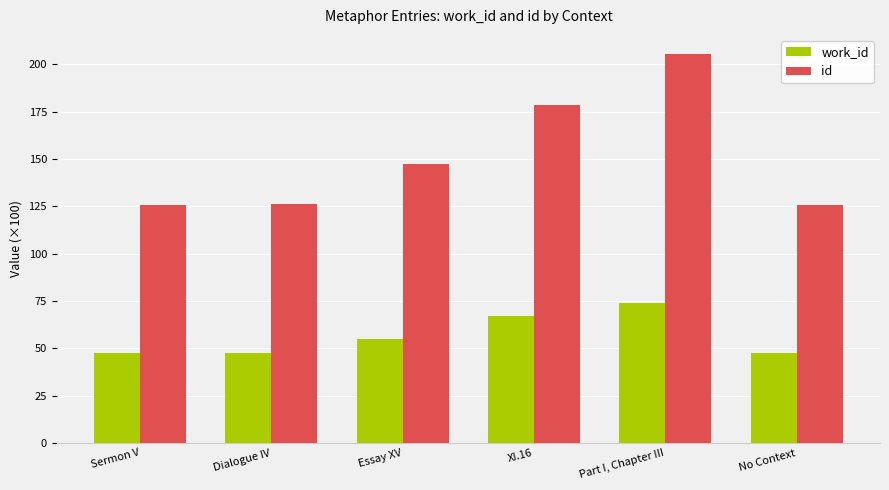

What position from the right is Sermon V?

6